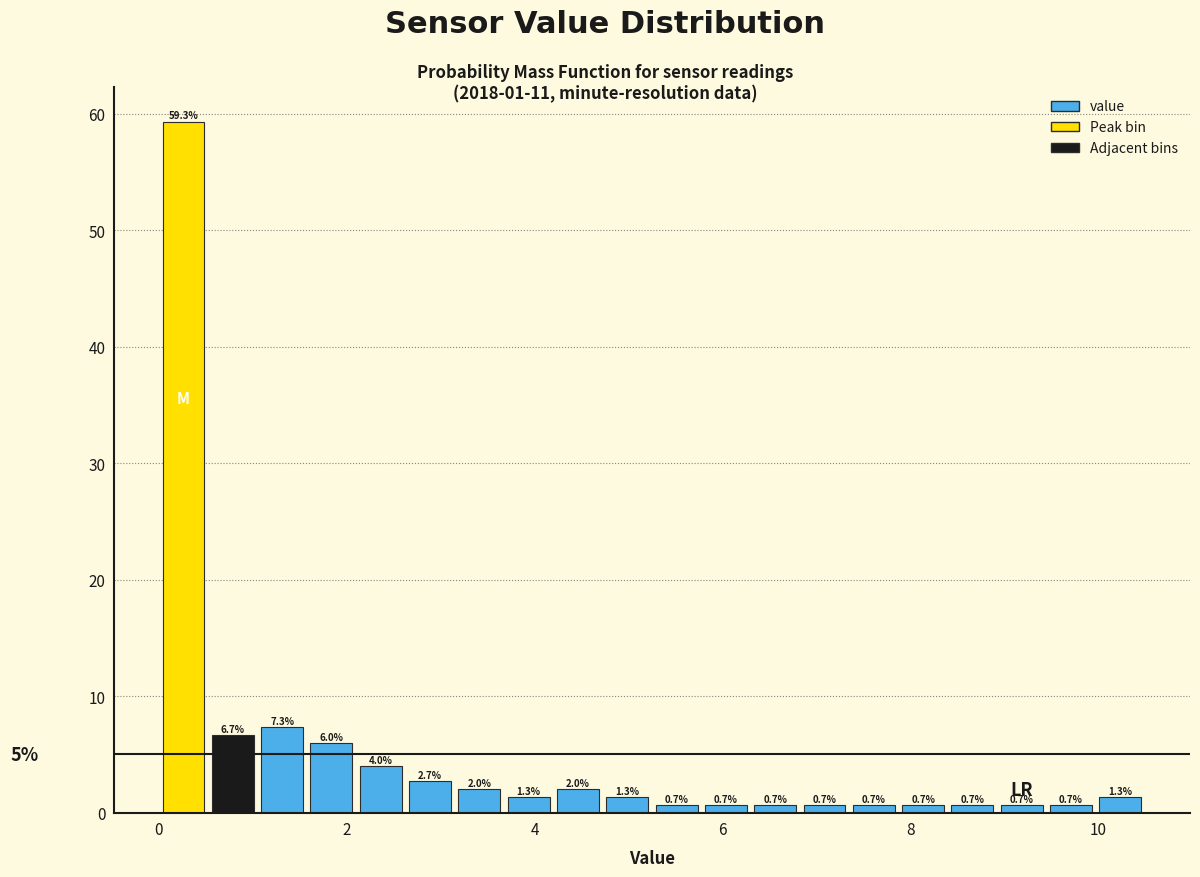

Read against the x-axis, roughly where is the centre of the tallest bar?

0.2